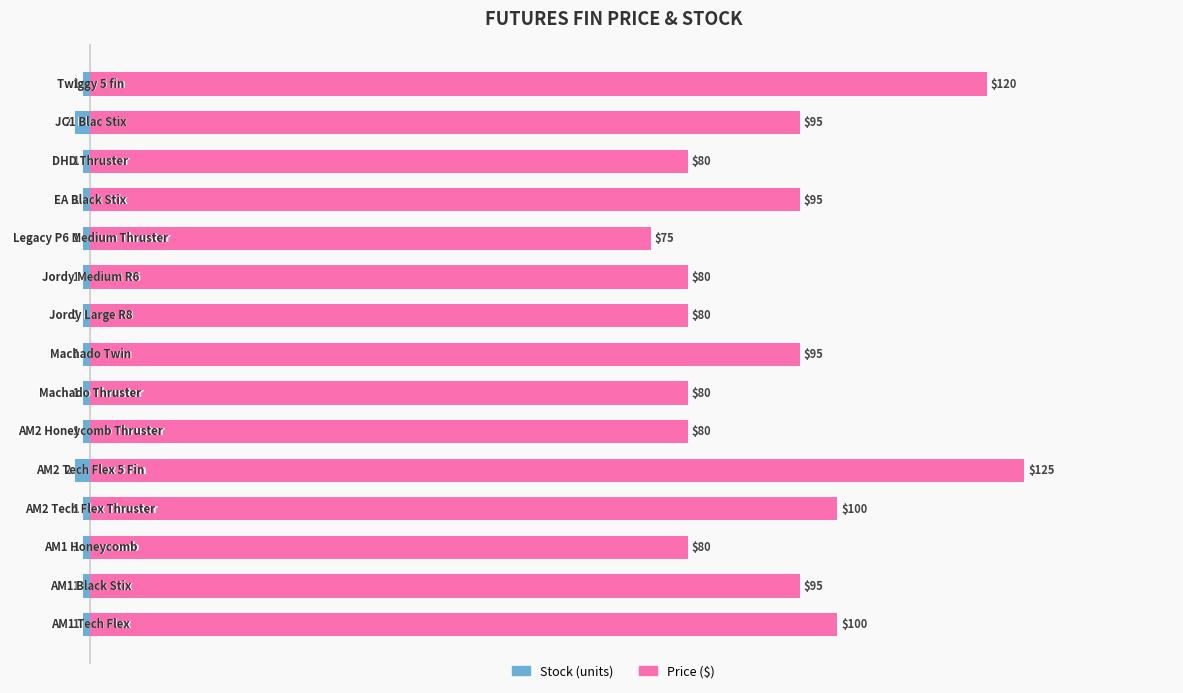

Is the value of PRICE at 8 greater than the value of STOCK at 12?

Yes